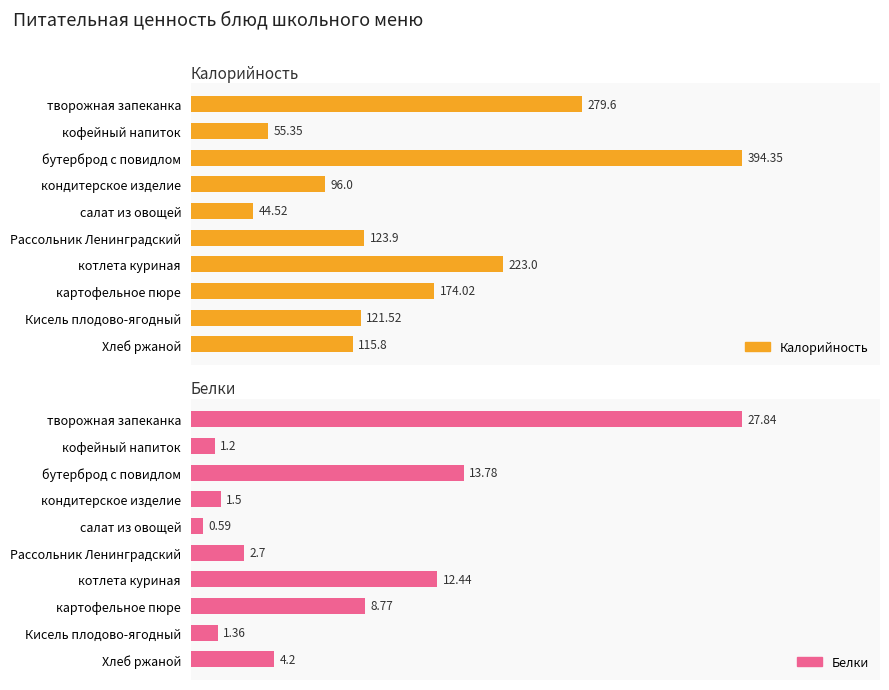

True or false: Белки has a value of 4.2 at 9.

True